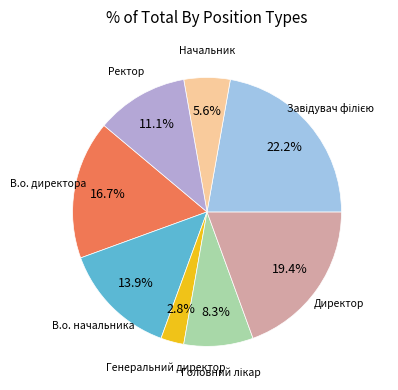

How much of the chart is everything except Генеральний директор?

97.2%